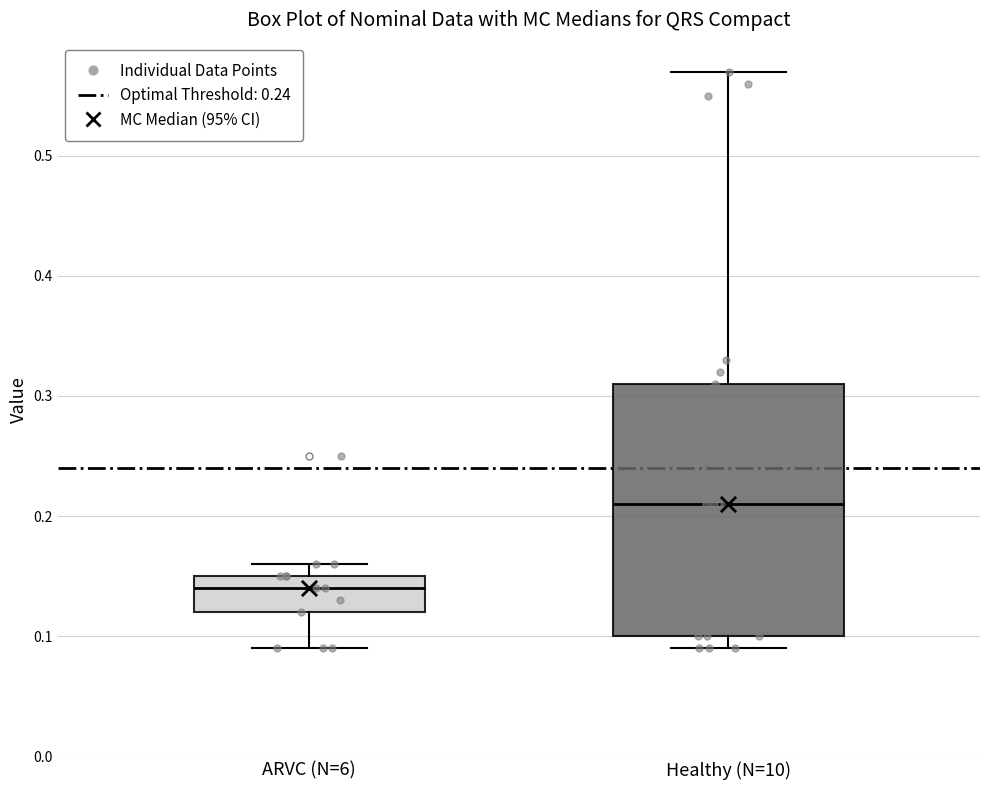

Comparing the boxes themselves (not the whiskers), which one is the tallest?

Healthy (N=10)